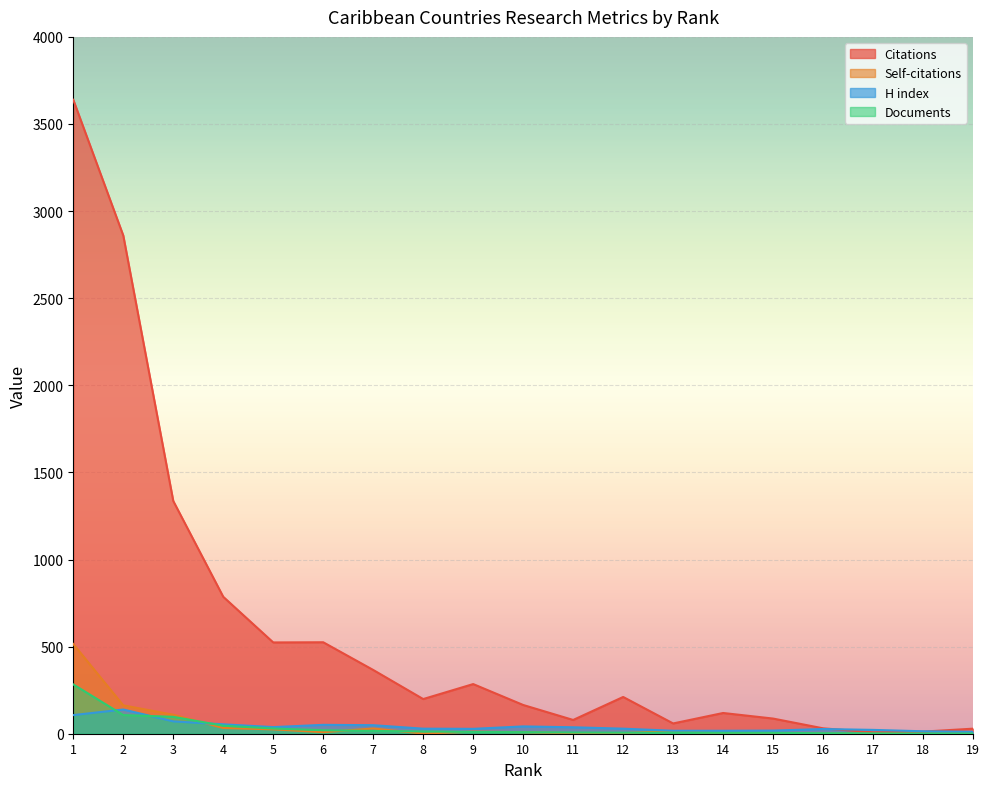

Where is Self-citations nearest to the value 257?

2